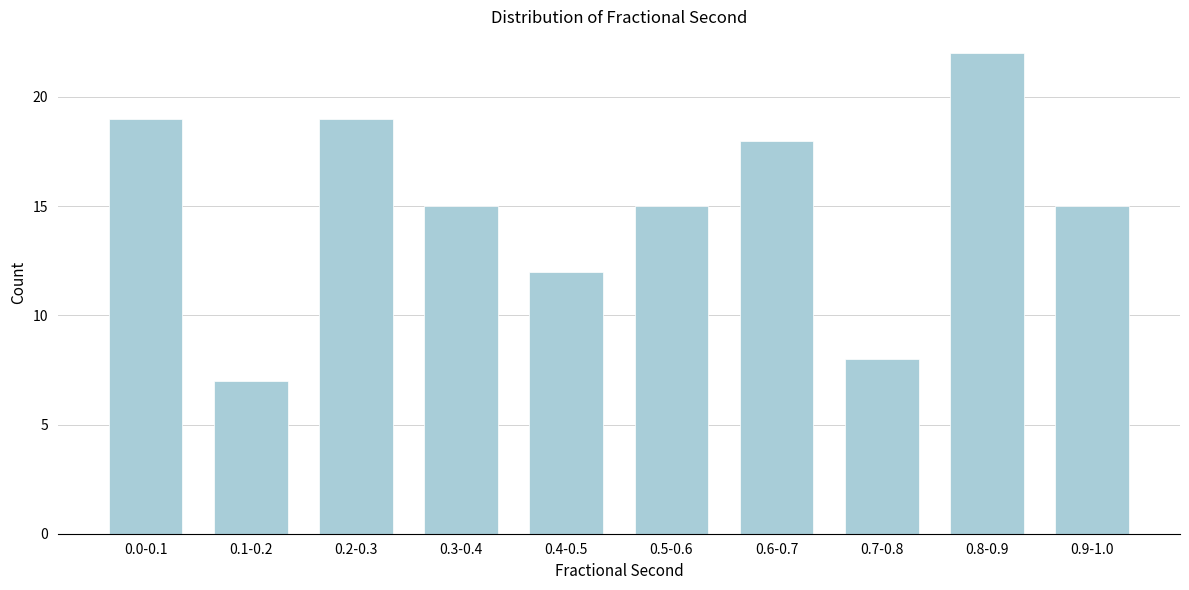

Reading right to left, transcribe all the data shown in this chart.

15	22	8	18	15	12	15	19	7	19